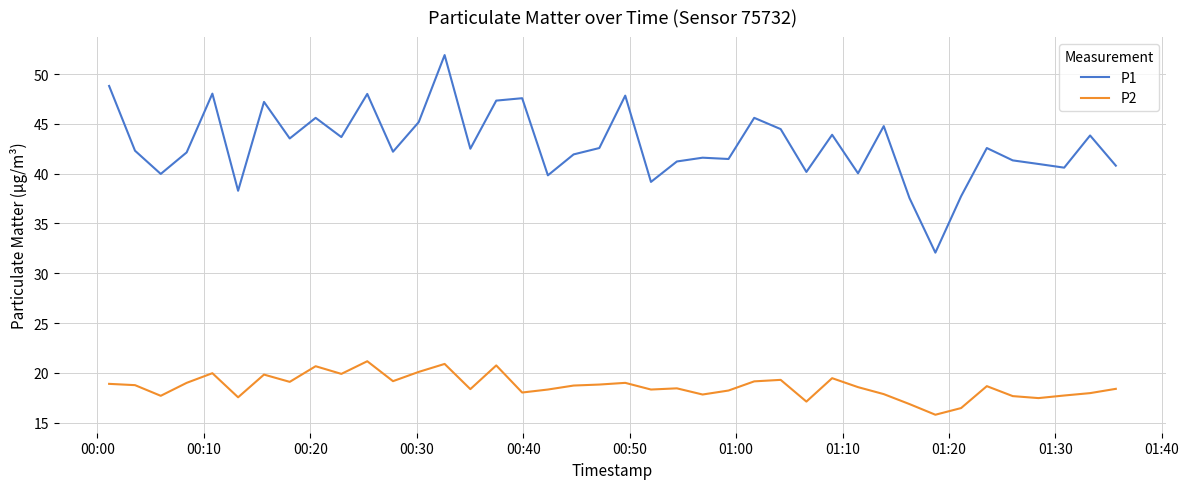

What is the maximum value for P2?

21.2